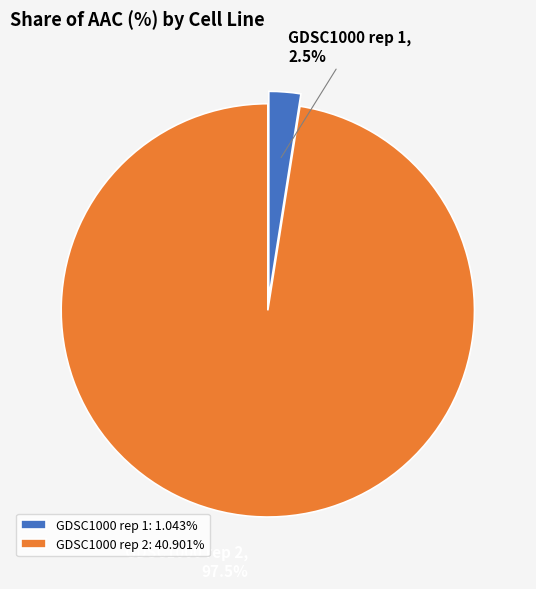

How much of the chart is everything except GDSC1000 rep 2?

2.5%